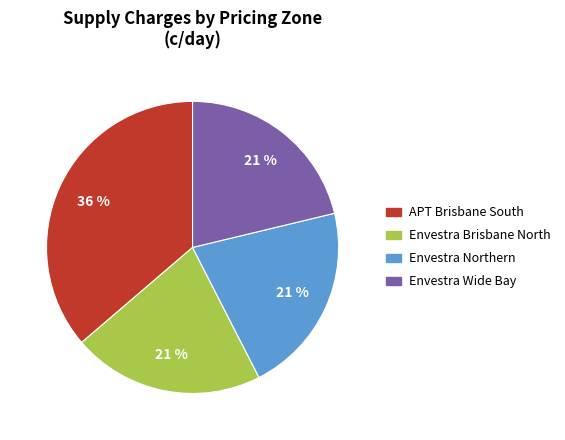

How many slices are in this pie chart?

4